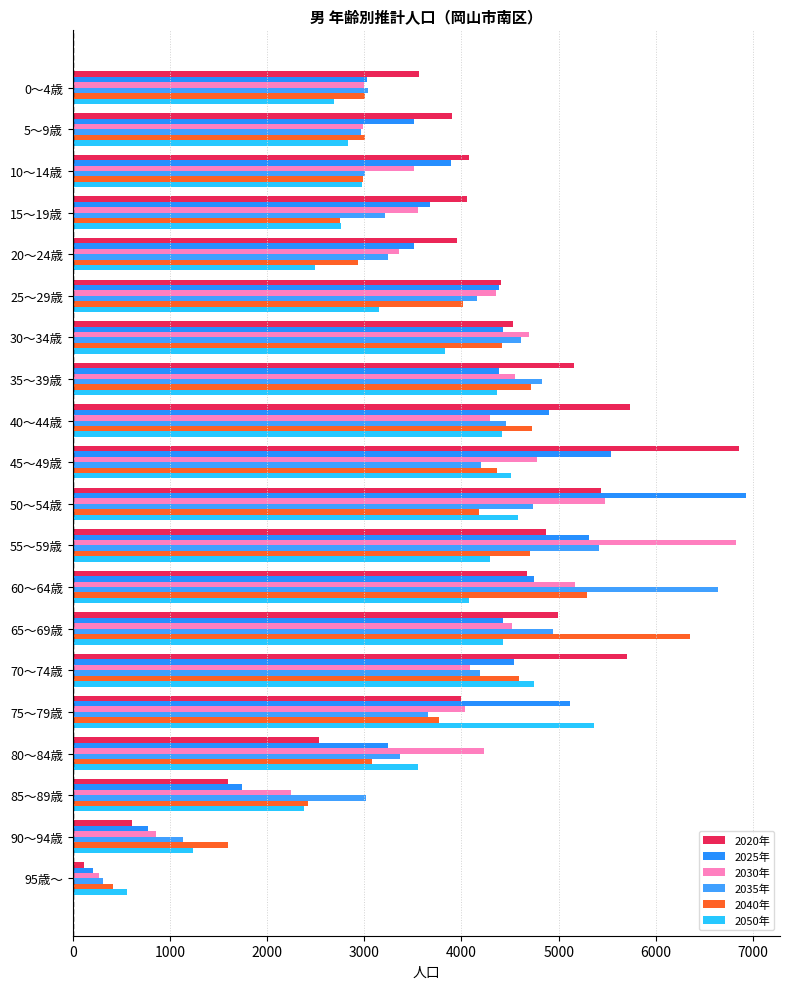

What is the value of the 2030年 bar at the 5th from the left?

3361